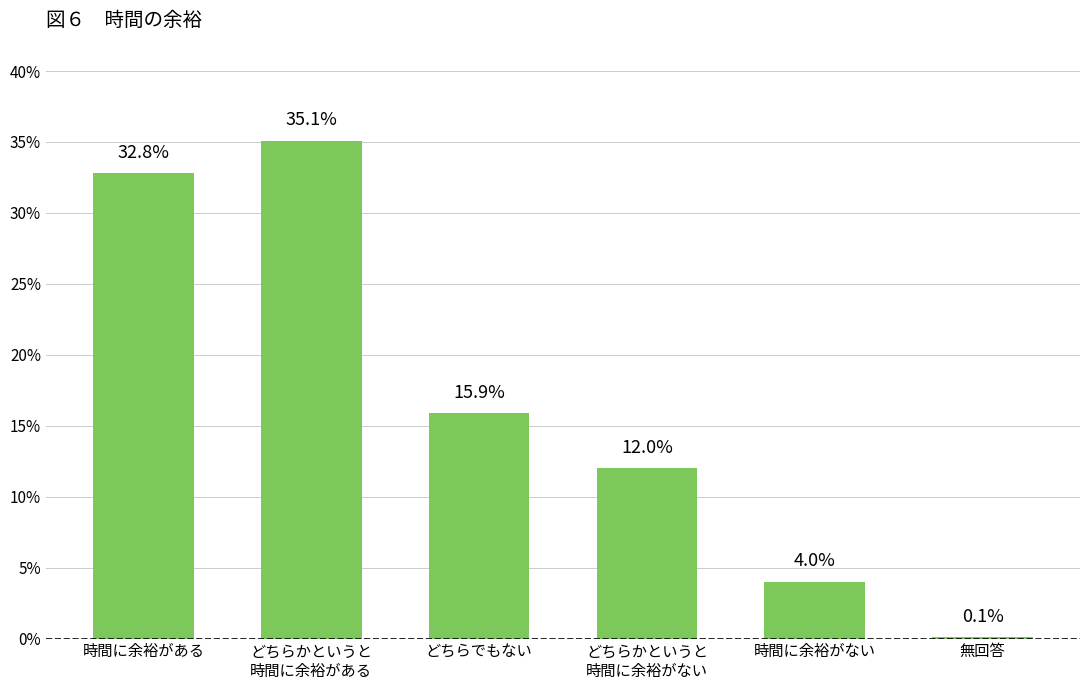

What is the label of the 3rd bar from the left?

どちらでもない